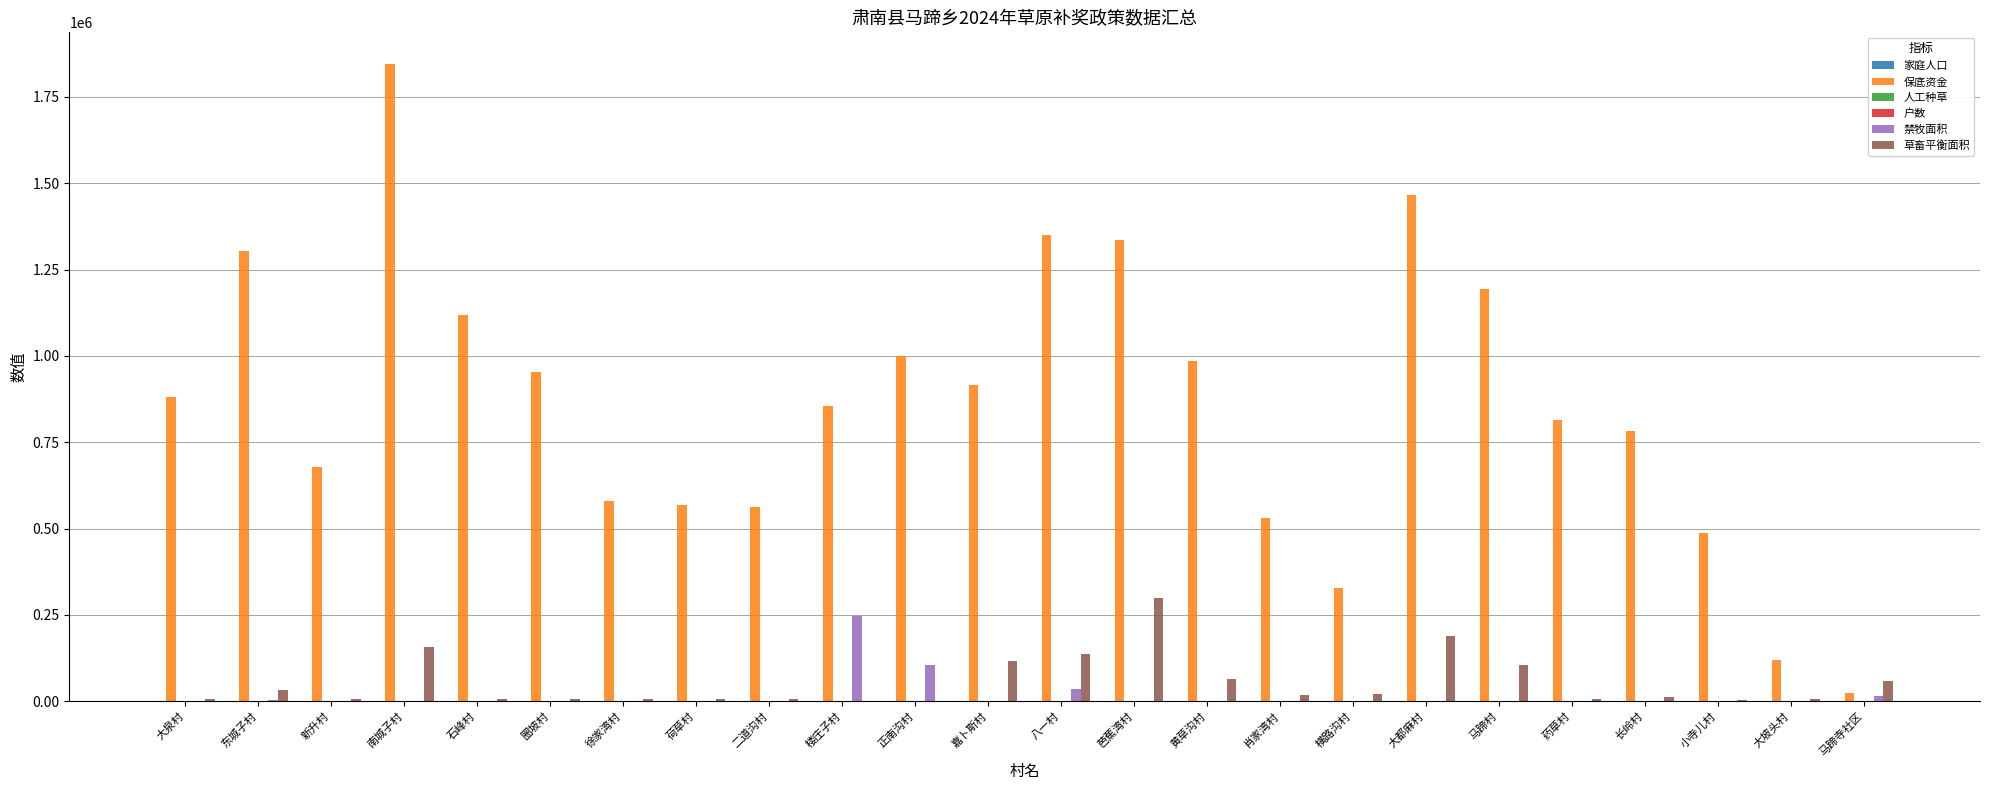

Which series has the largest total across all categories?

保底资金